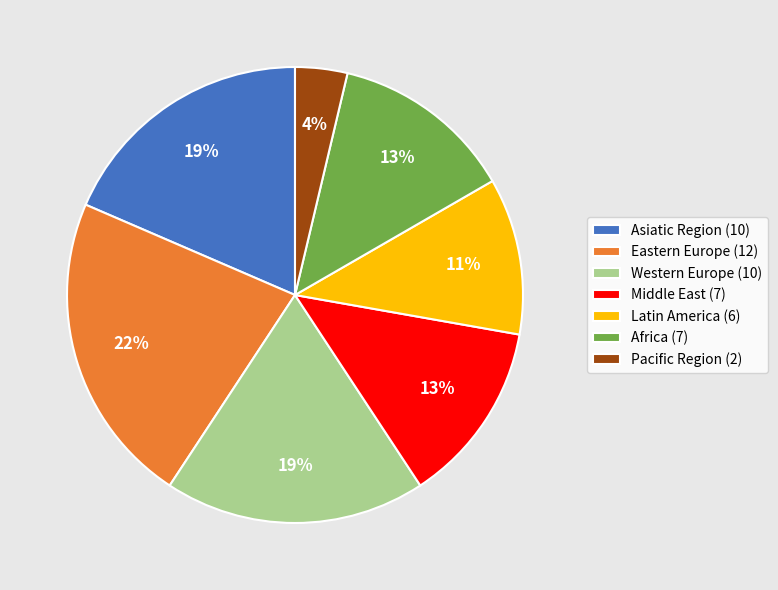

Is there any slice that represents more than half of the pie?

No